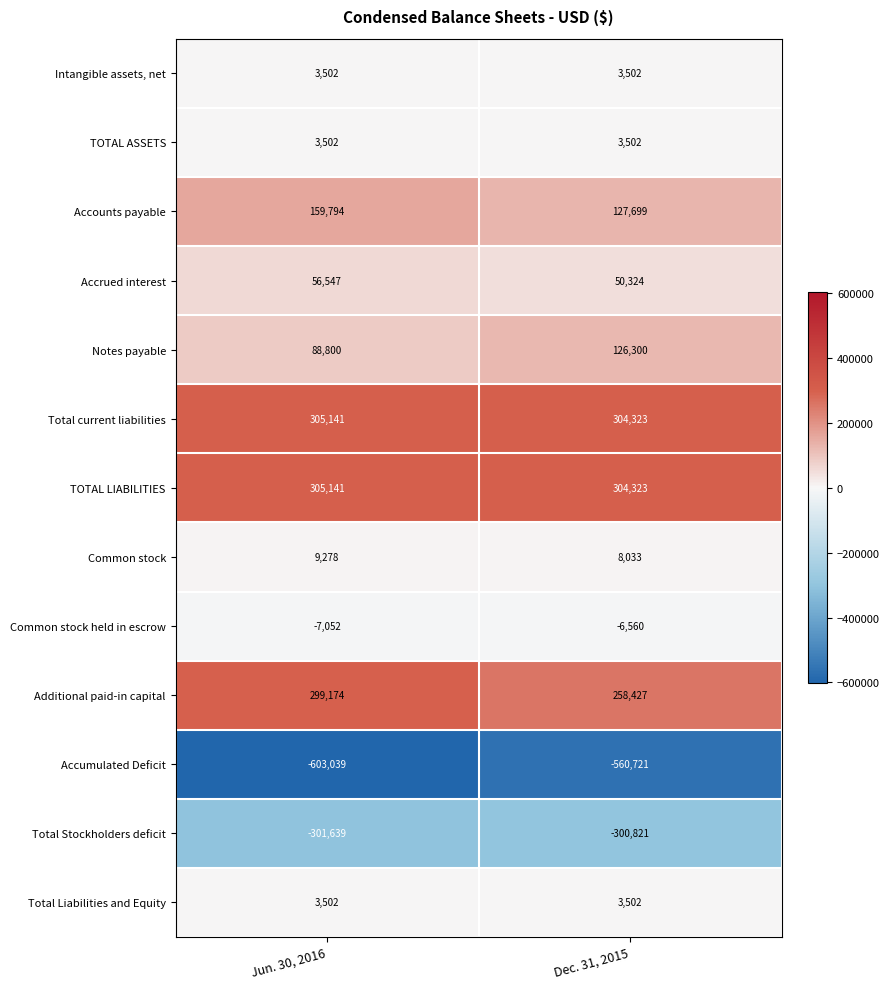

List the labels in order of Accounts payable value, smallest first.

Dec. 31, 2015, Jun. 30, 2016